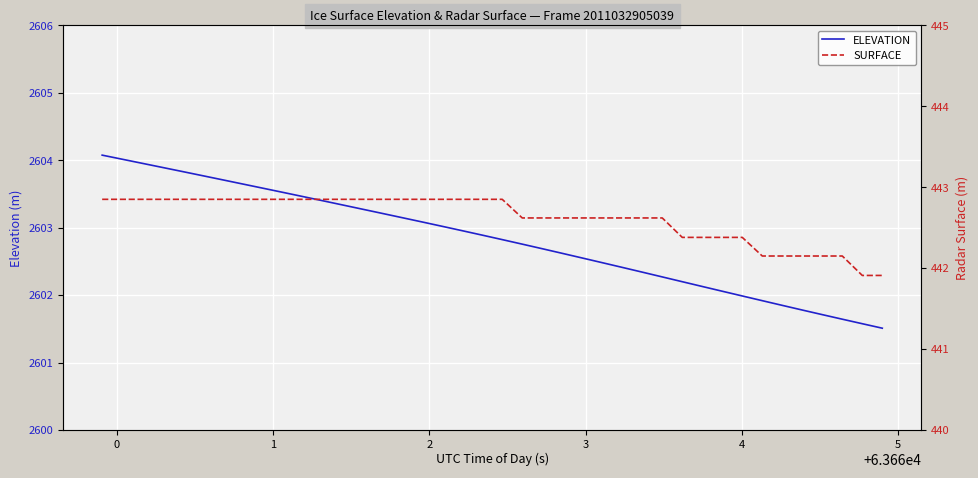

True or false: SURFACE and ELEVATION cross at least once.

False